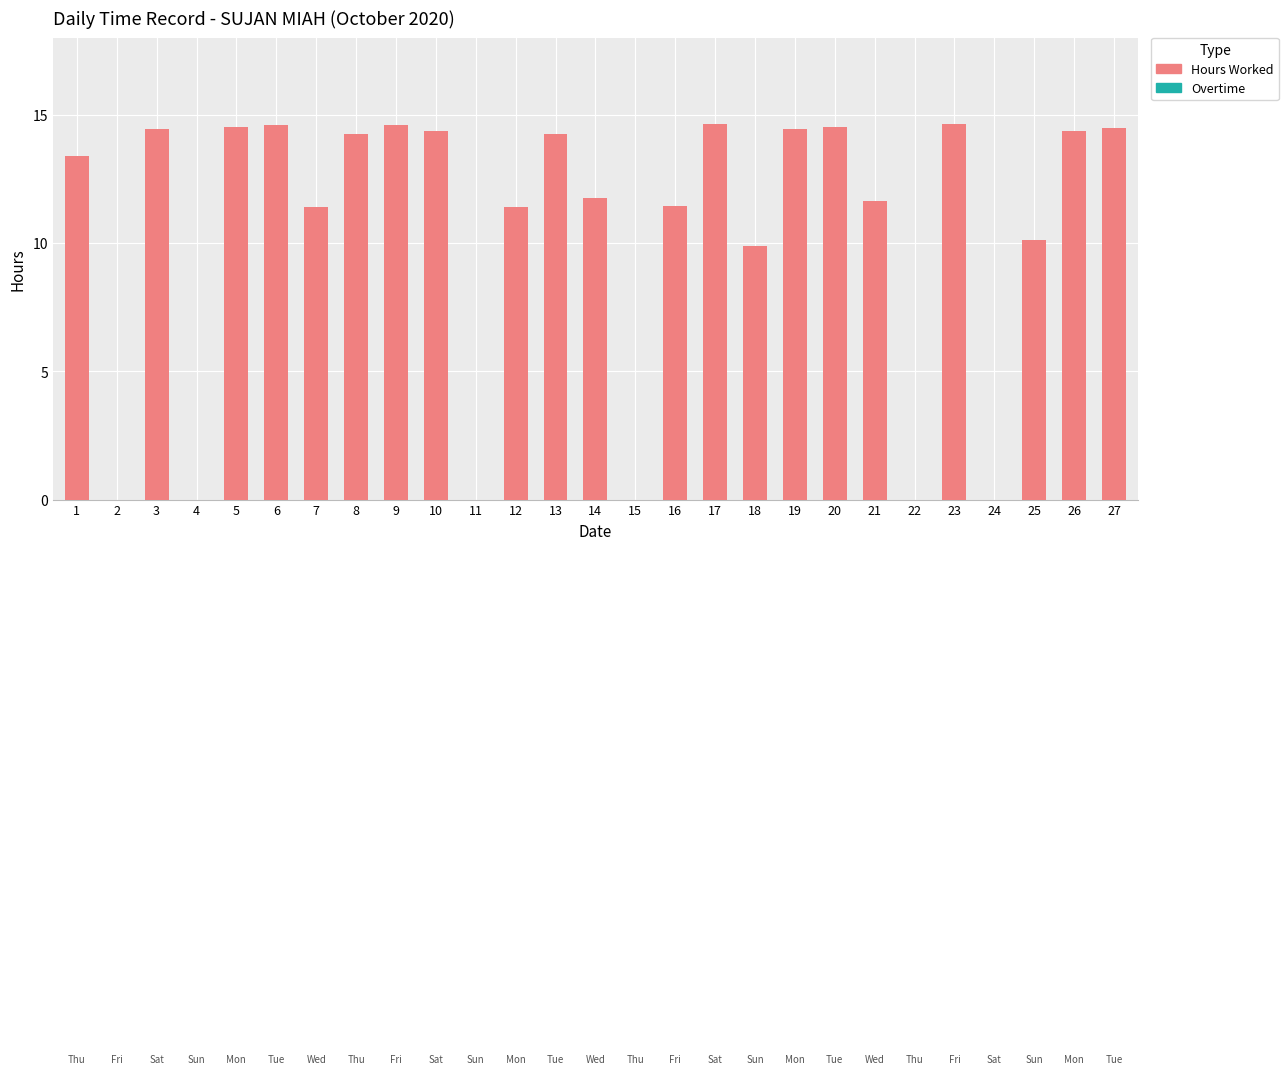

What is the sum of all values?

279.1